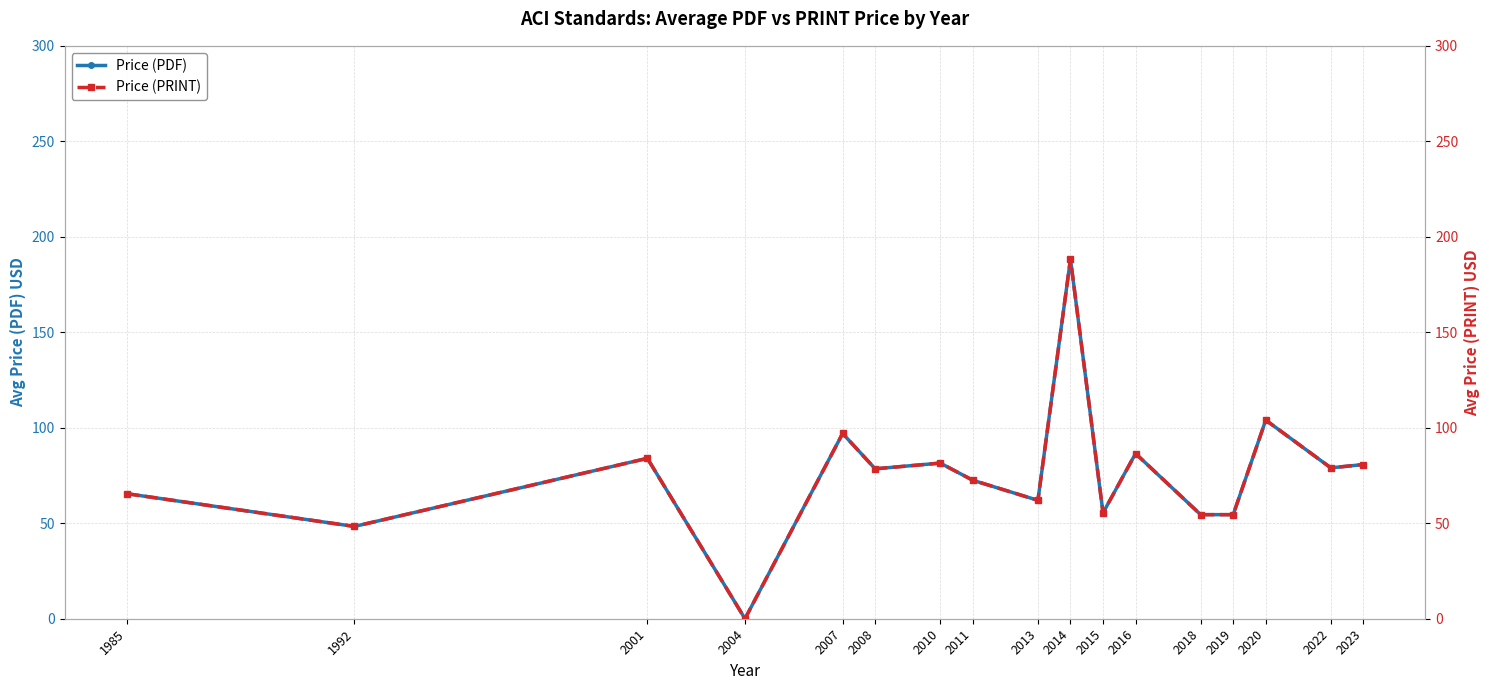

Does the chart have visible grid lines?

Yes